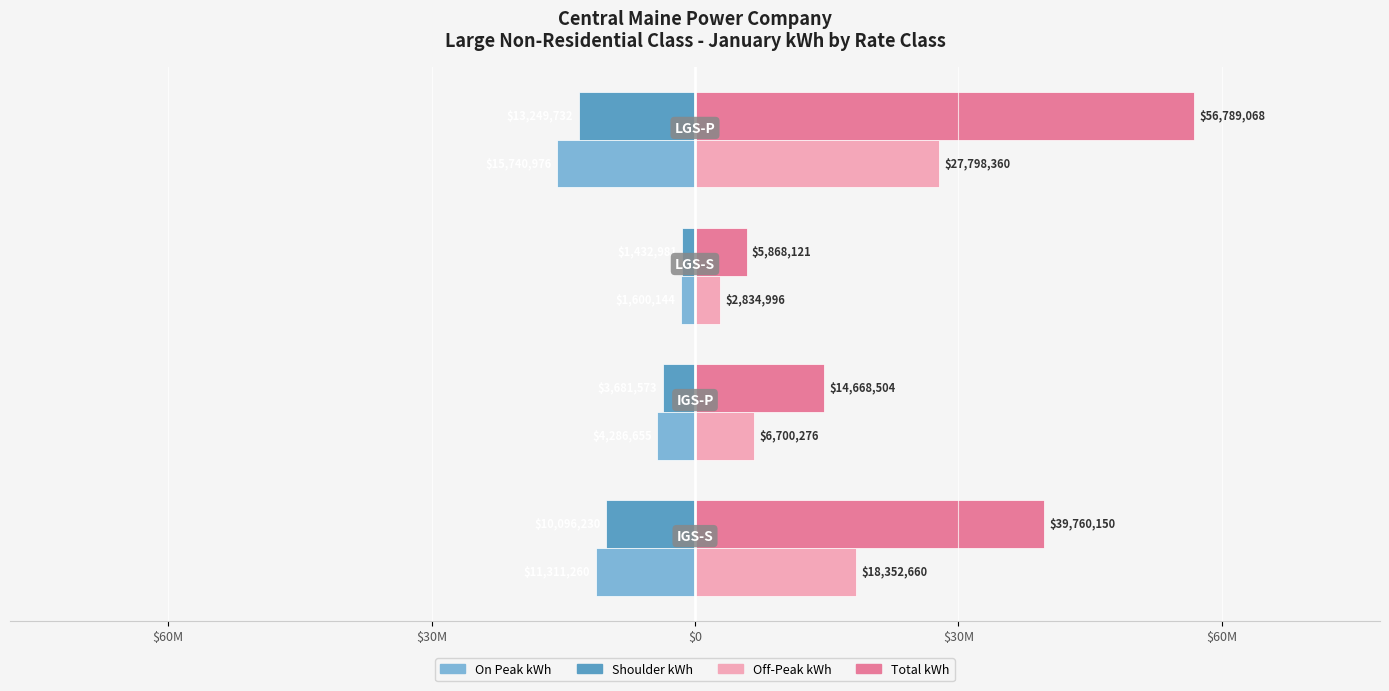

Which series has the largest range (max minus min)?

Total kWh